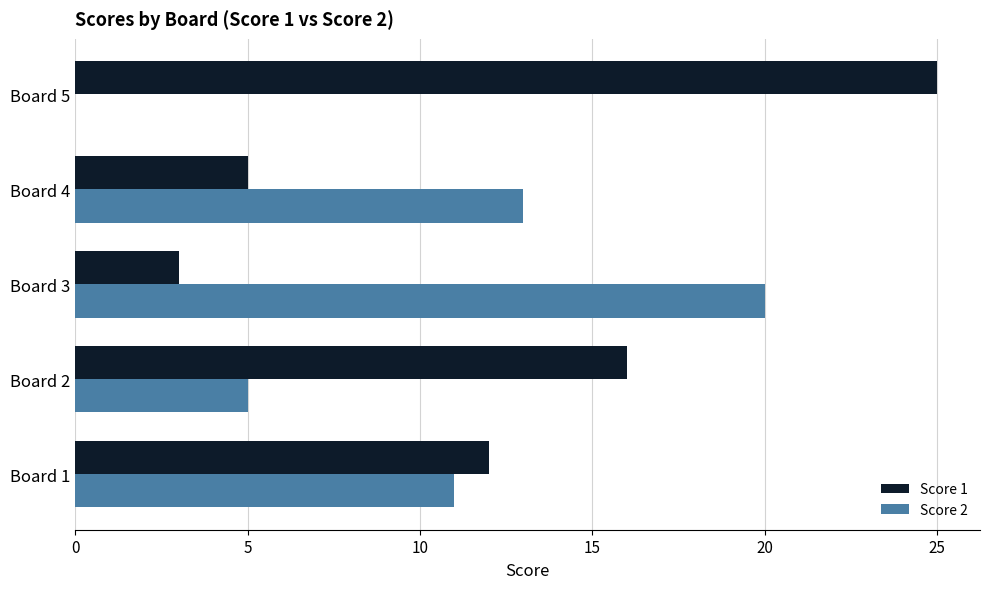

What is the sum of all Score 2 values?

49